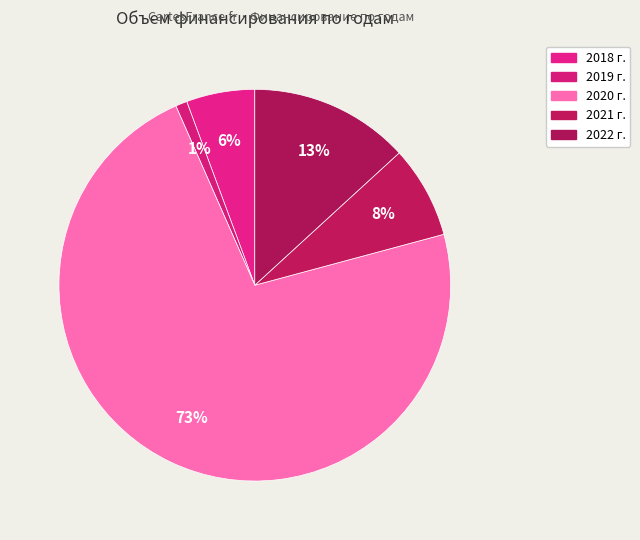

Which category has the biggest portion of the pie?

2020 г.